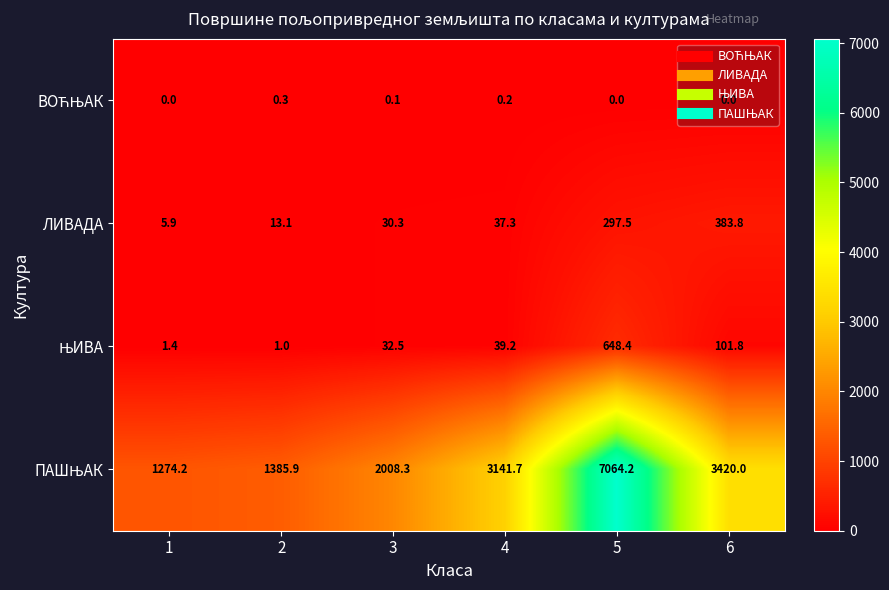

At which category is the sum across all series the highest?

5